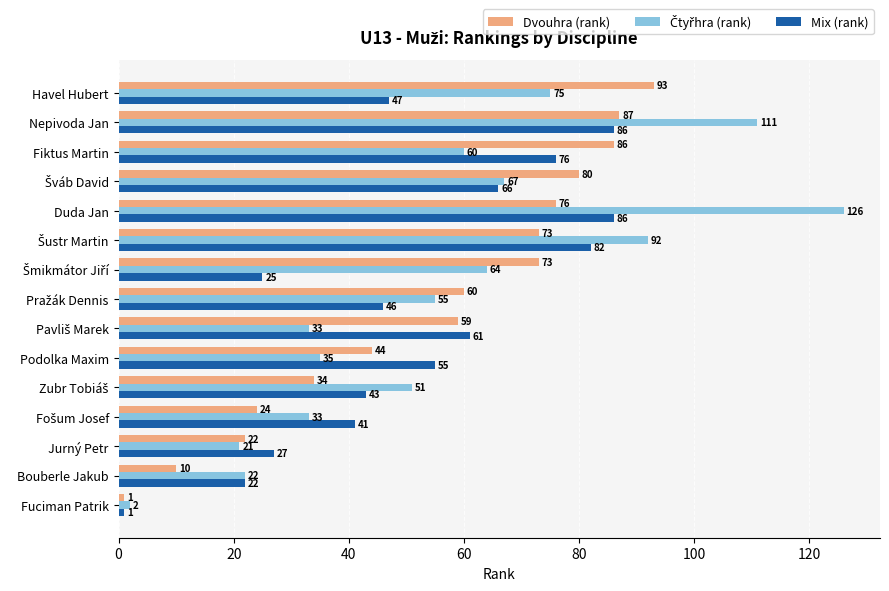

What is the difference between the Dvouhra (rank) values at Fiktus Martin and Fuciman Patrik?

85